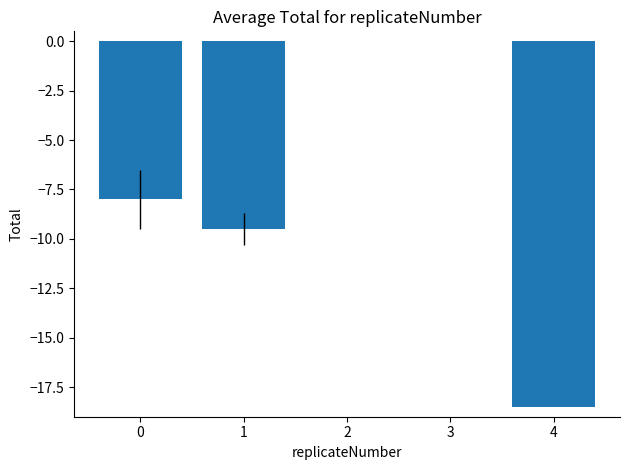

Where is the data nearest to the value -9?

1